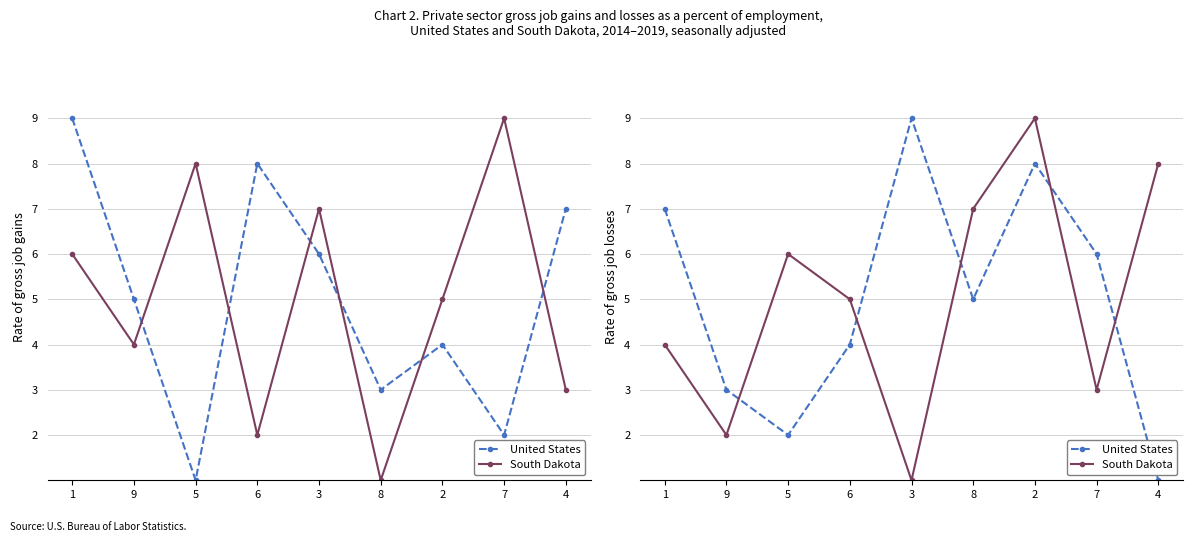

Between 6 and 4, which series saw the biggest shift?

United States